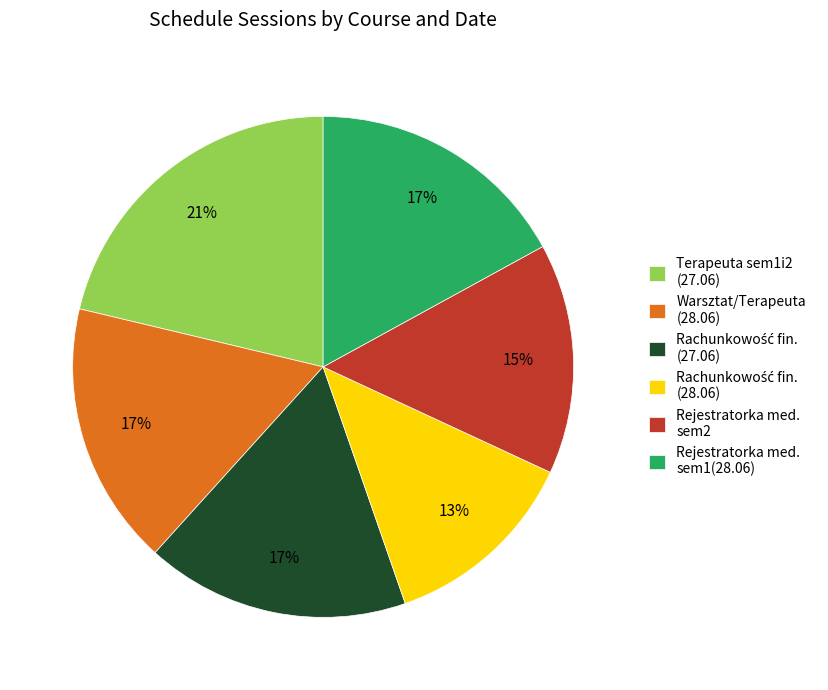

To the nearest percent, what is the average slice percentage?

17%